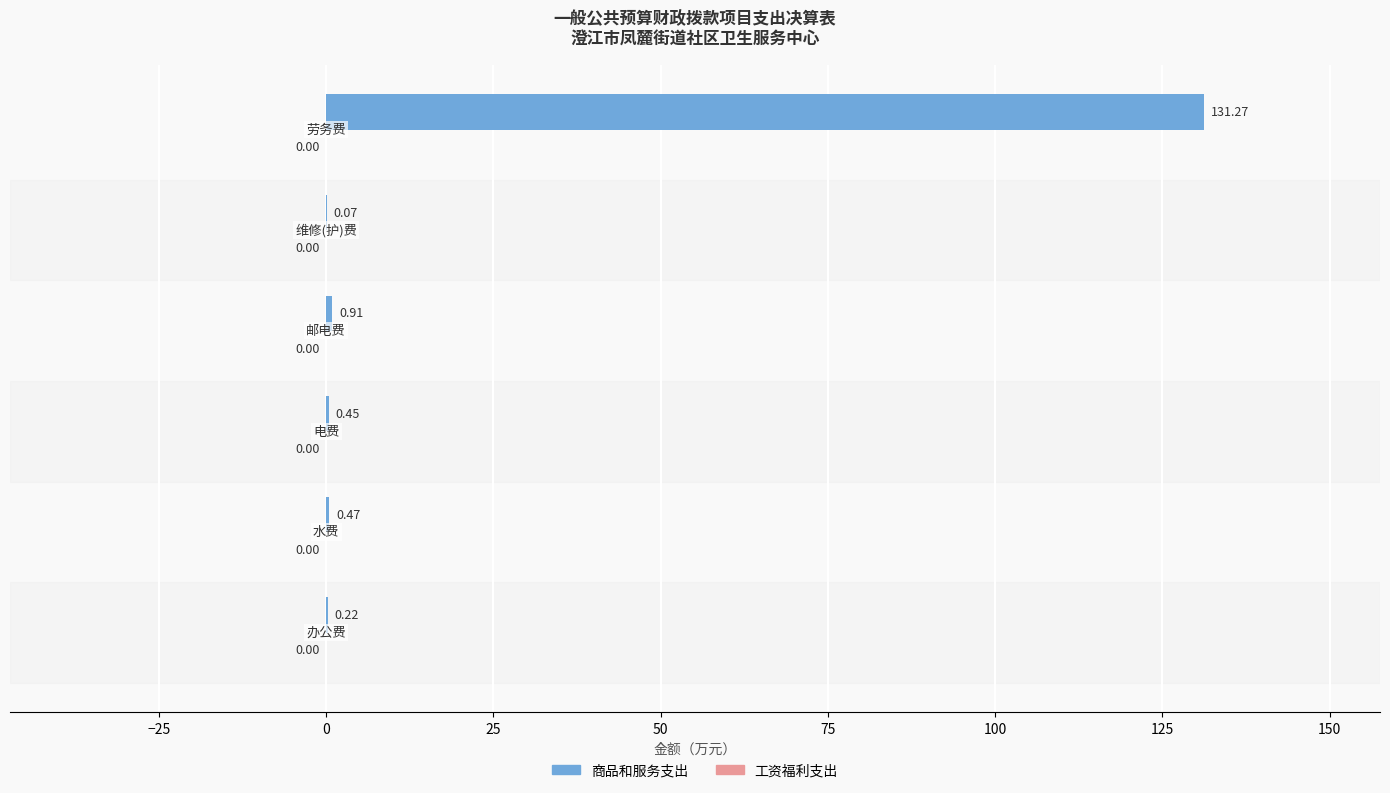

What is the sum of all values?

133.4